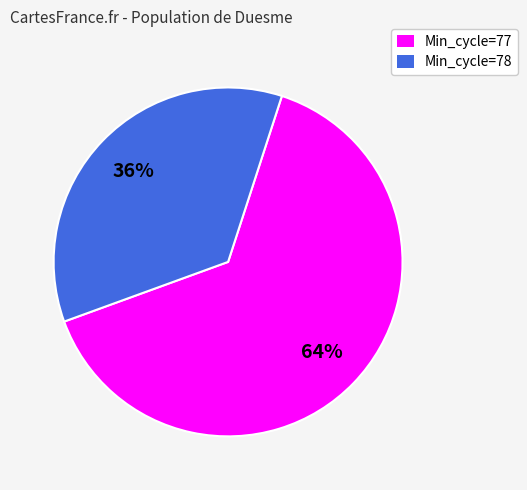

Is there any slice that represents more than half of the pie?

Yes